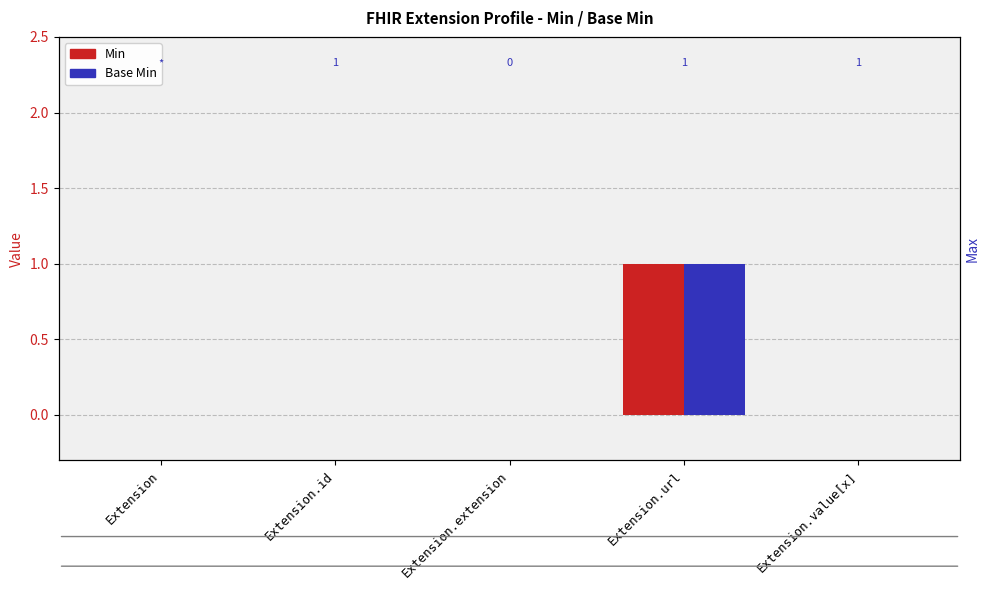

List the labels in order of Min value, largest first.

Extension.url, Extension, Extension.id, Extension.extension, Extension.value[x]